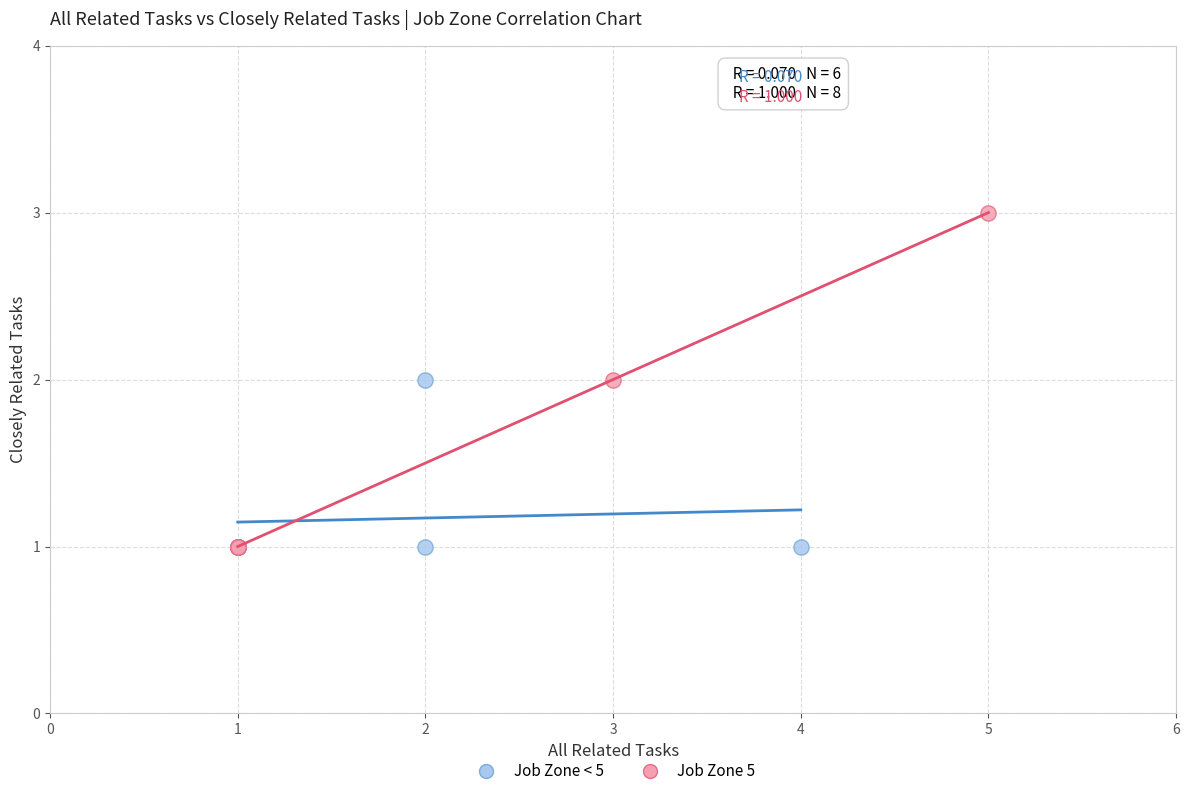

Which series has the widest spread of Y values?

Job Zone 5